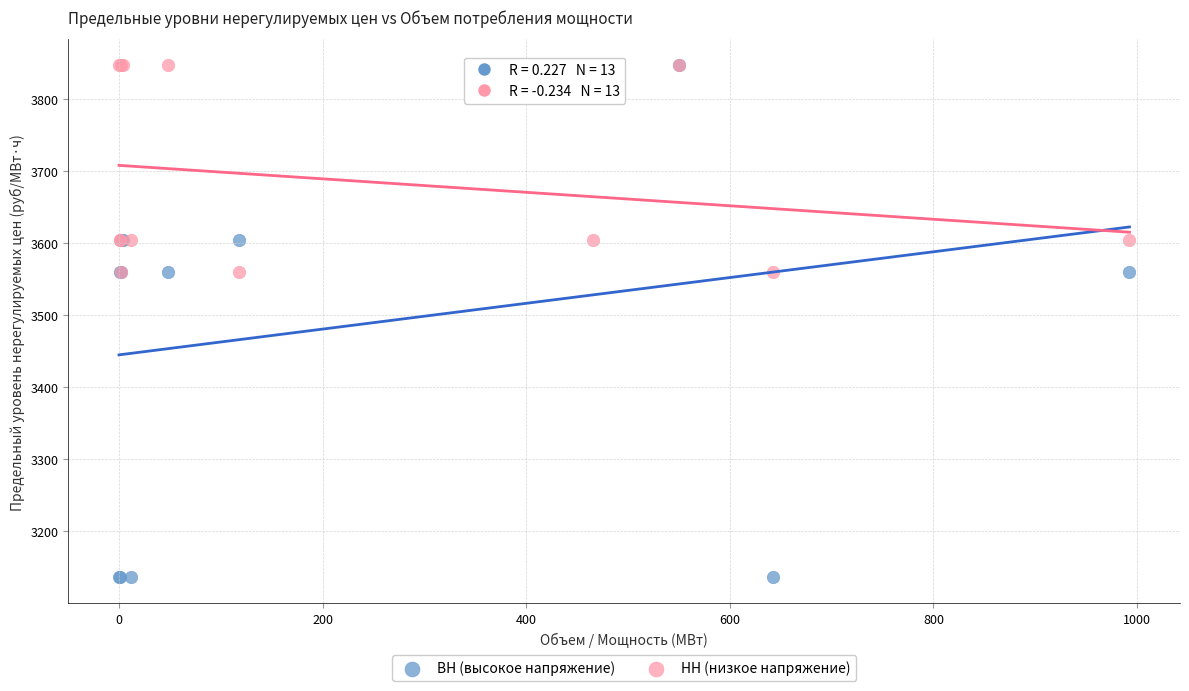

Which series reaches the minimum Y coordinate?

ВН (высокое напряжение)